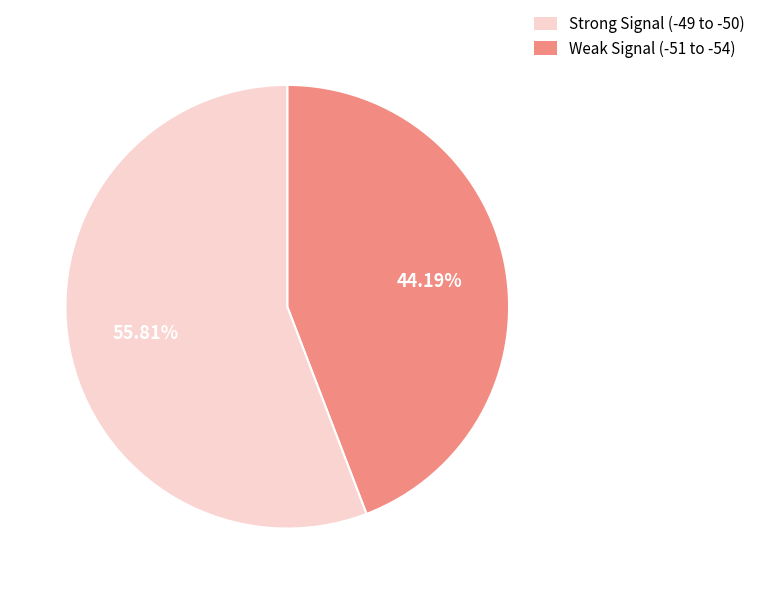

Does any single category account for the majority?

Yes